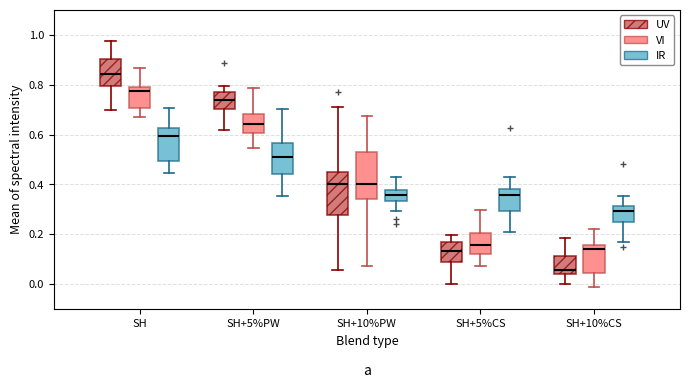

Reading left to right, read every box against the y-axis: the position of its median line, the range the box covers, and the ends of its whiskers. The values are not printed on the chart, so give them approximately, as read against the axis.

SH (UV): median 0.84, box 0.80 to 0.90, whiskers 0.70 to 0.98
SH (VI): median 0.78 (just below the box's upper edge), box 0.70 to 0.78, whiskers 0.66 to 0.86
SH (IR): median 0.60, box 0.50 to 0.62, whiskers 0.44 to 0.70
SH+5%PW (UV): median 0.74, box 0.70 to 0.78, whiskers 0.62 to 0.80
SH+5%PW (VI): median 0.64, box 0.60 to 0.68, whiskers 0.54 to 0.78
SH+5%PW (IR): median 0.50, box 0.44 to 0.56, whiskers 0.36 to 0.70
SH+10%PW (UV): median 0.40, box 0.28 to 0.46, whiskers 0.06 to 0.70
SH+10%PW (VI): median 0.40, box 0.34 to 0.52, whiskers 0.08 to 0.68
SH+10%PW (IR): median 0.36, box 0.34 to 0.38, whiskers 0.30 to 0.44
SH+5%CS (UV): median 0.14, box 0.08 to 0.16, whiskers 0.00 to 0.20
SH+5%CS (VI): median 0.16, box 0.12 to 0.20, whiskers 0.08 to 0.30
SH+5%CS (IR): median 0.36, box 0.30 to 0.38, whiskers 0.20 to 0.42
SH+10%CS (UV): median 0.06, box 0.04 to 0.12, whiskers 0.00 to 0.18
SH+10%CS (VI): median 0.14, box 0.04 to 0.16, whiskers 0.00 to 0.22
SH+10%CS (IR): median 0.30, box 0.24 to 0.32, whiskers 0.16 to 0.36